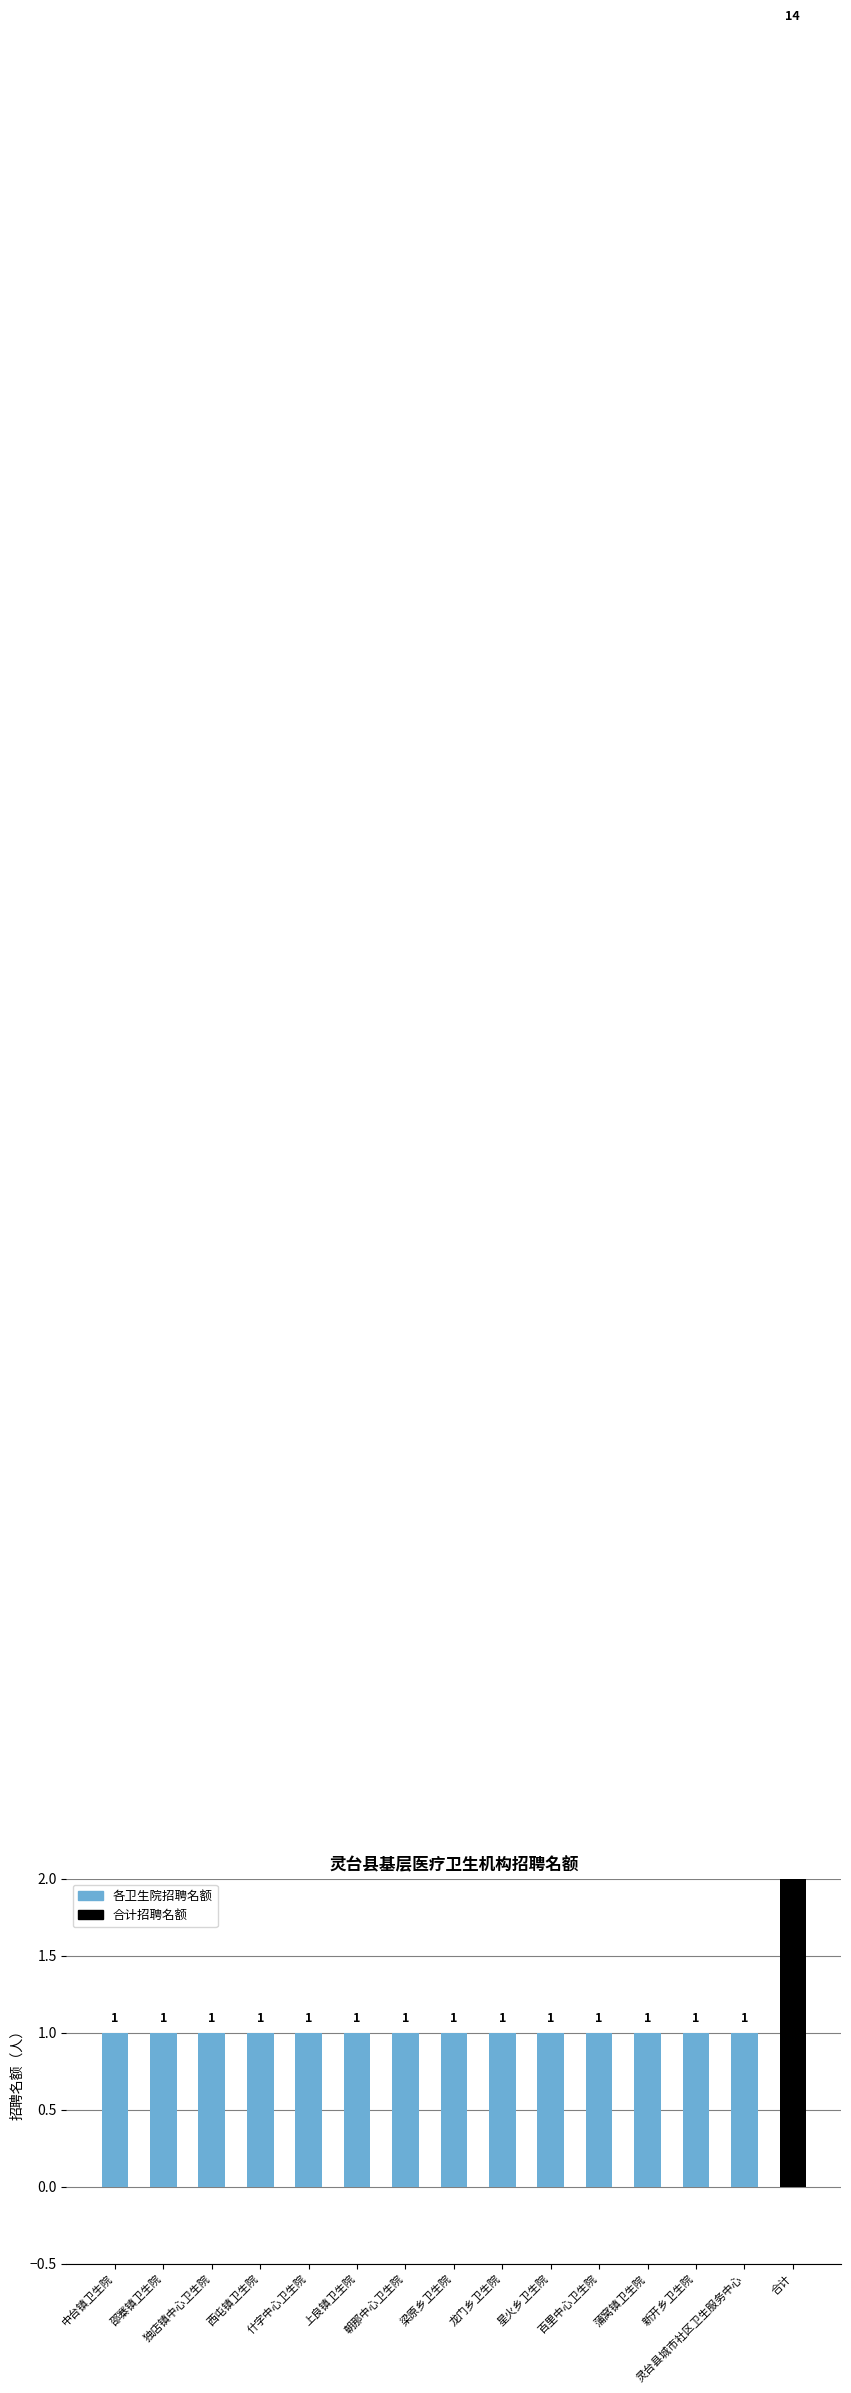

What position from the right is 龙门乡卫生院?

7